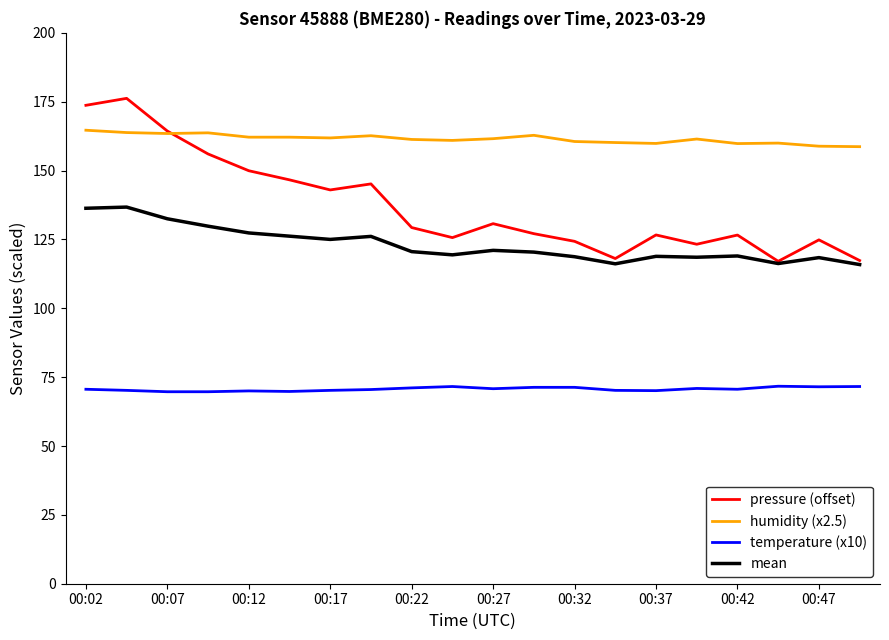

What is the maximum value shown in the chart?

176.2